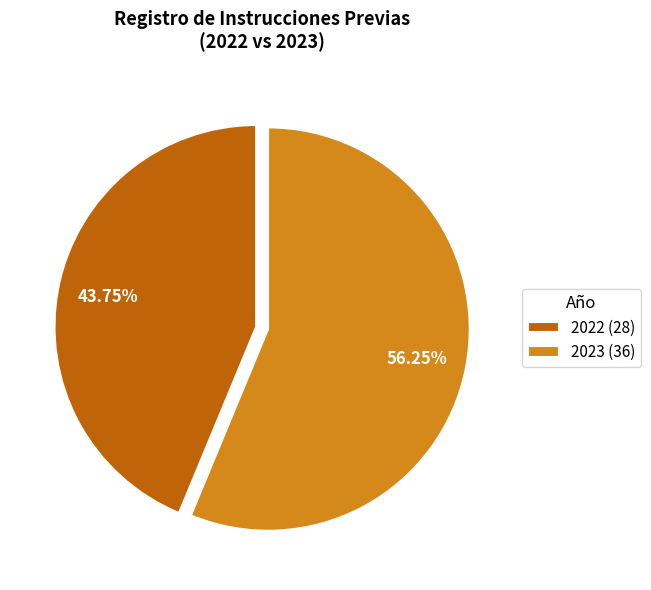

Approximately how many times larger is the value at 2023 compared to 2022?

1.3